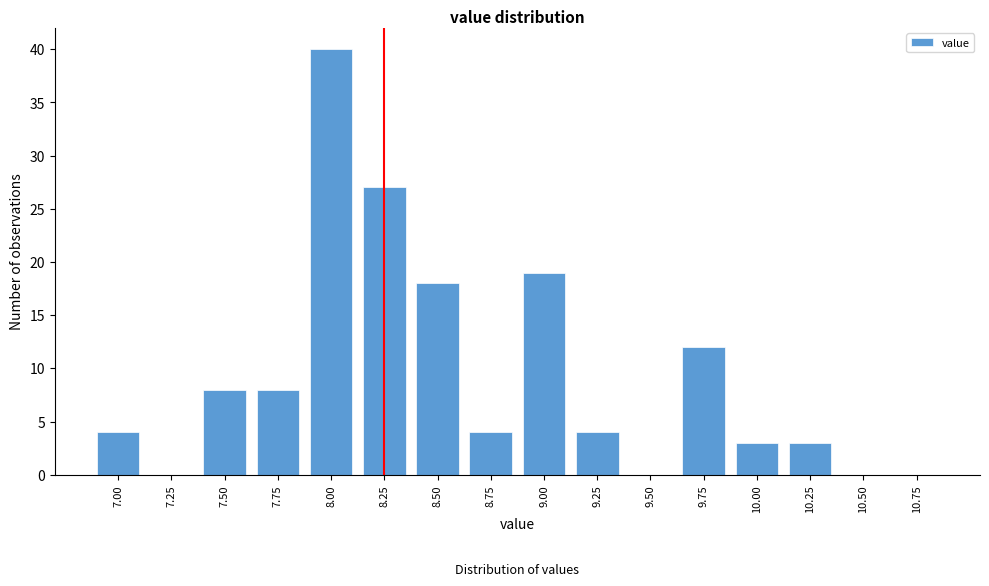

Reading left to right, list all the values displayed in this chart.

7.00=4	7.25=0	7.50=8	7.75=8	8.00=40	8.25=27	8.50=18	8.75=4	9.00=19	9.25=4	9.50=0	9.75=12	10.00=3	10.25=3	10.50=0	10.75=0